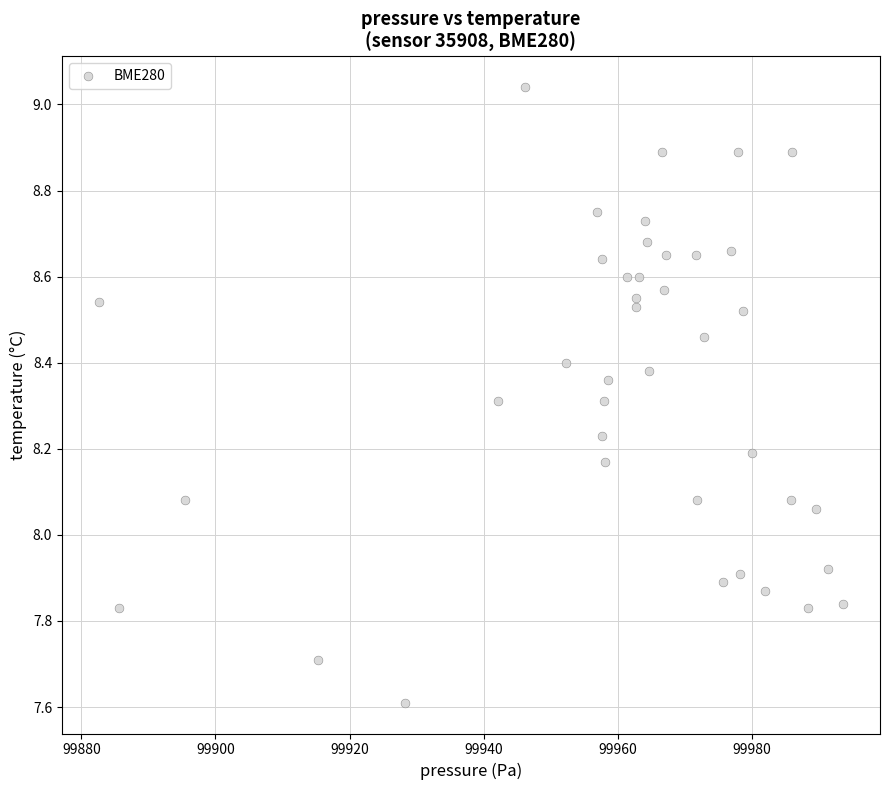

What is the range of Y values (max minus min)?

1.4